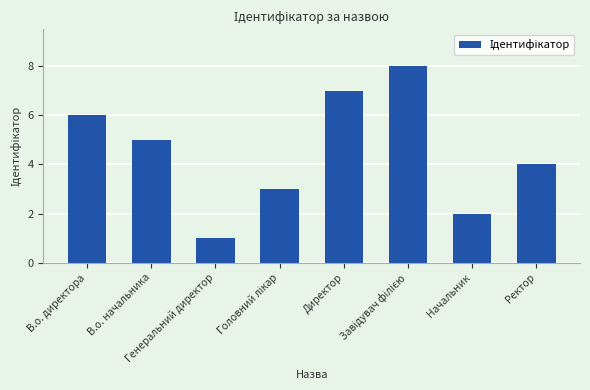

Are the bars grouped side by side (vs. stacked)?

No